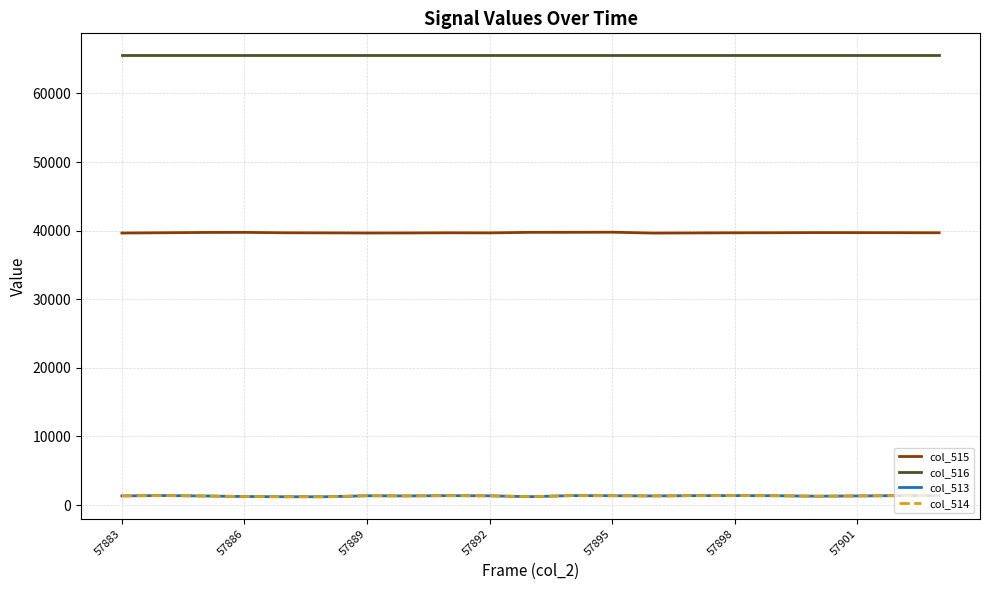

How many lines are shown in the chart?

4